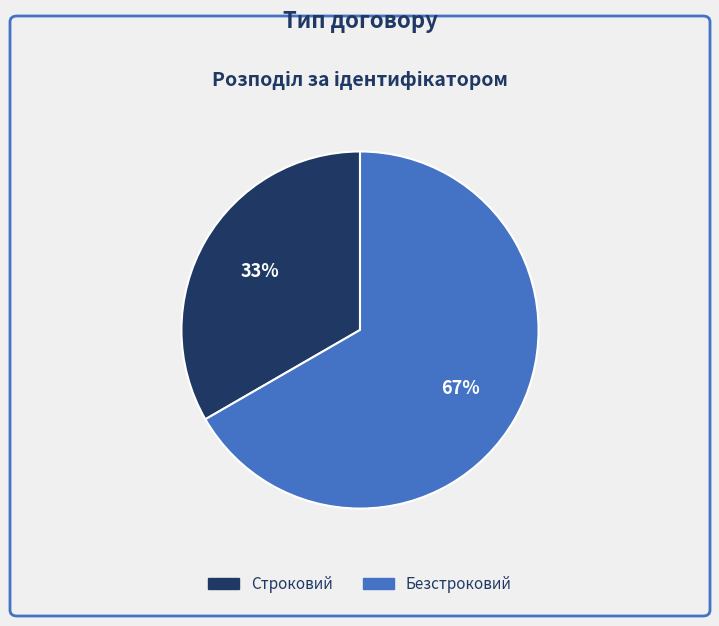

Is there a majority slice in this chart?

Yes